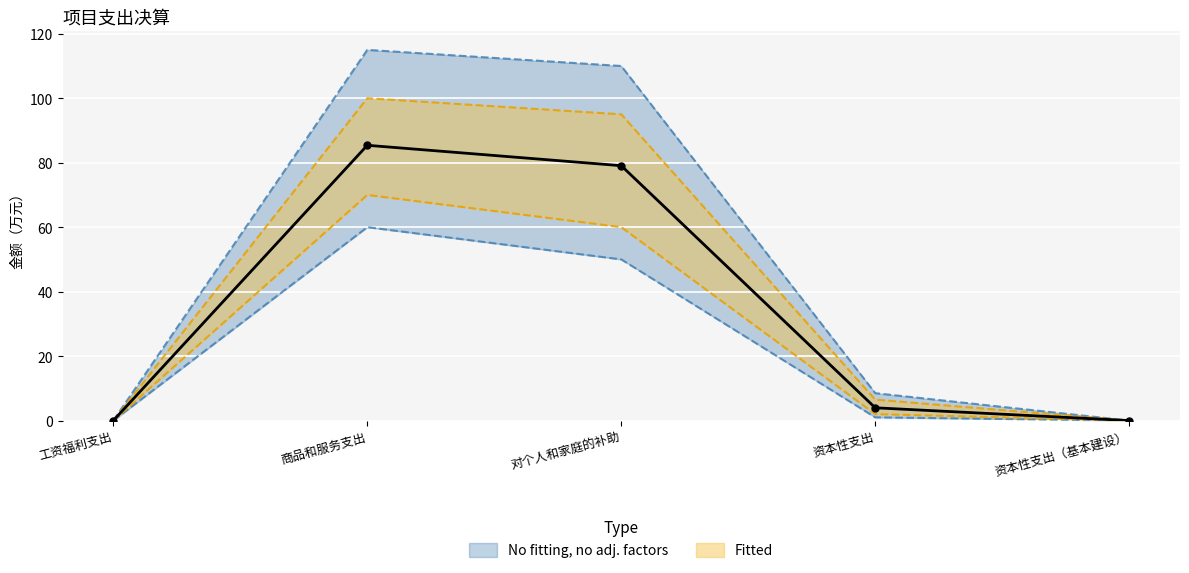

Is this an area chart (filled region under the line)?

No